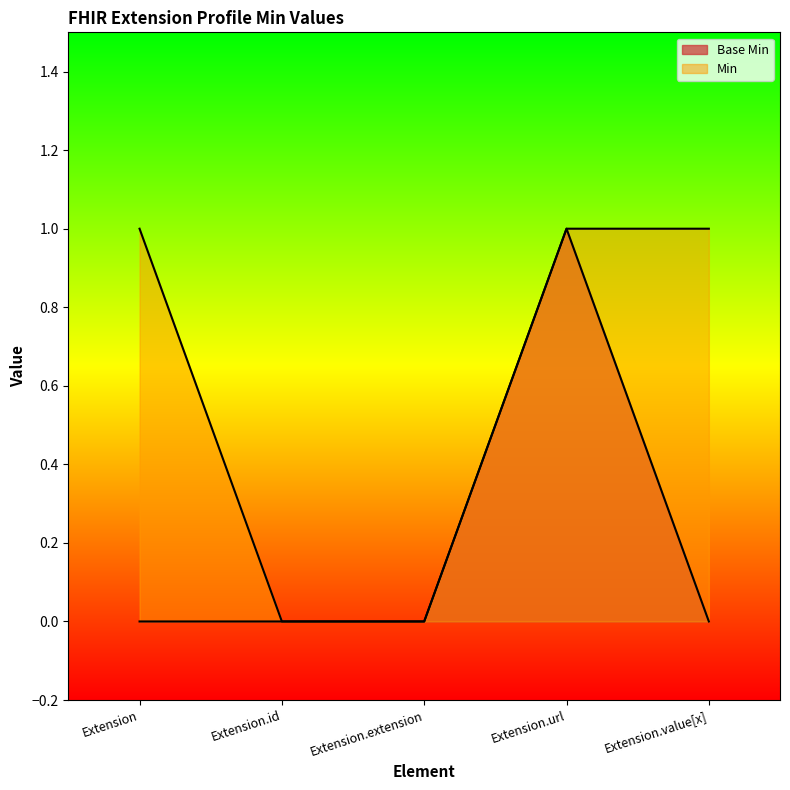

Does the chart have visible grid lines?

No